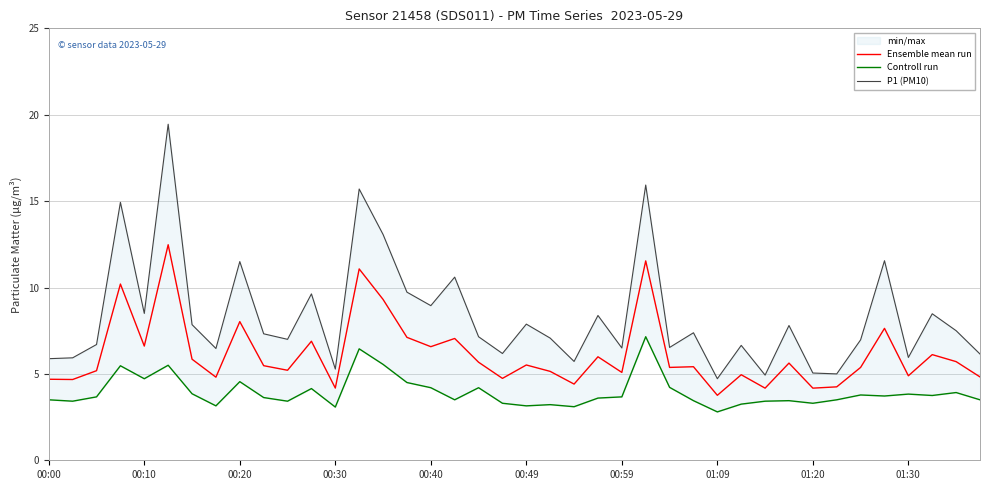

Is the value of Ensemble mean run at 22 greater than the value of Controll run at 29?

Yes